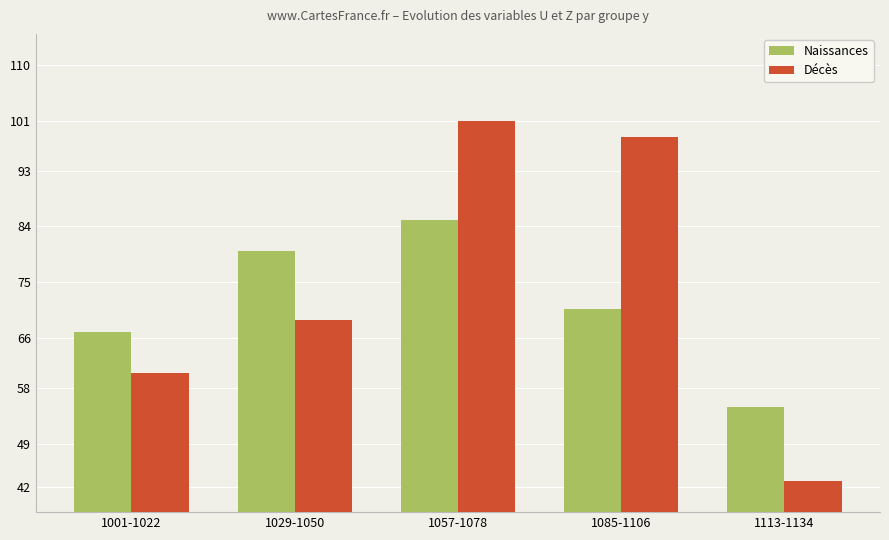

List the labels in order of Décès value, largest first.

1057-1078, 1085-1106, 1029-1050, 1001-1022, 1113-1134